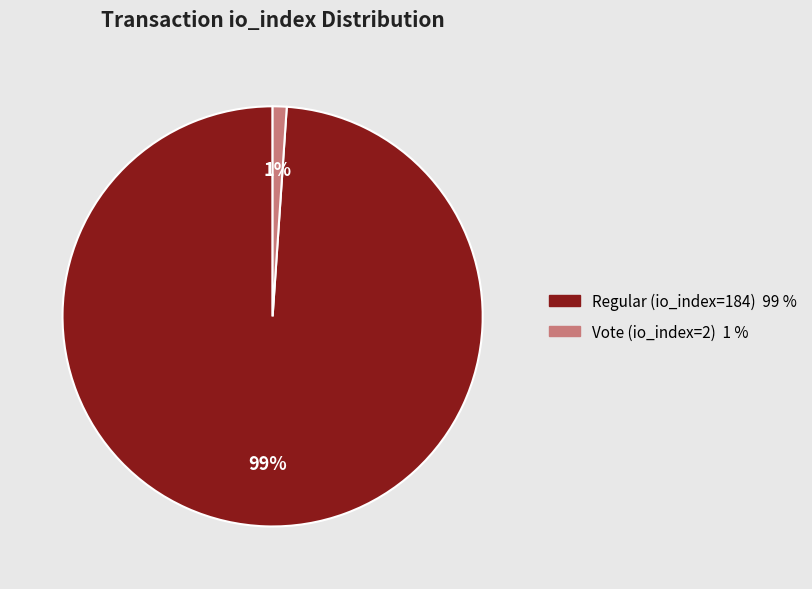

To the nearest percent, what is the combined percentage of Vote (io_index=2) and Regular (io_index=184)?

100%